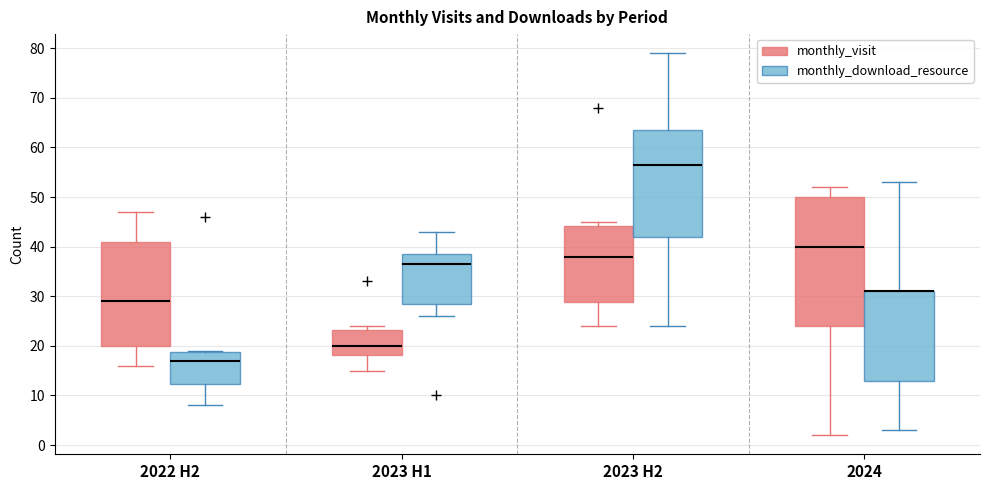

Where does the upper whisker of the box for 2024 (monthly_download_resource) end on the y-axis? The values are not printed on the chart, so give them approximately, as read against the axis.

53